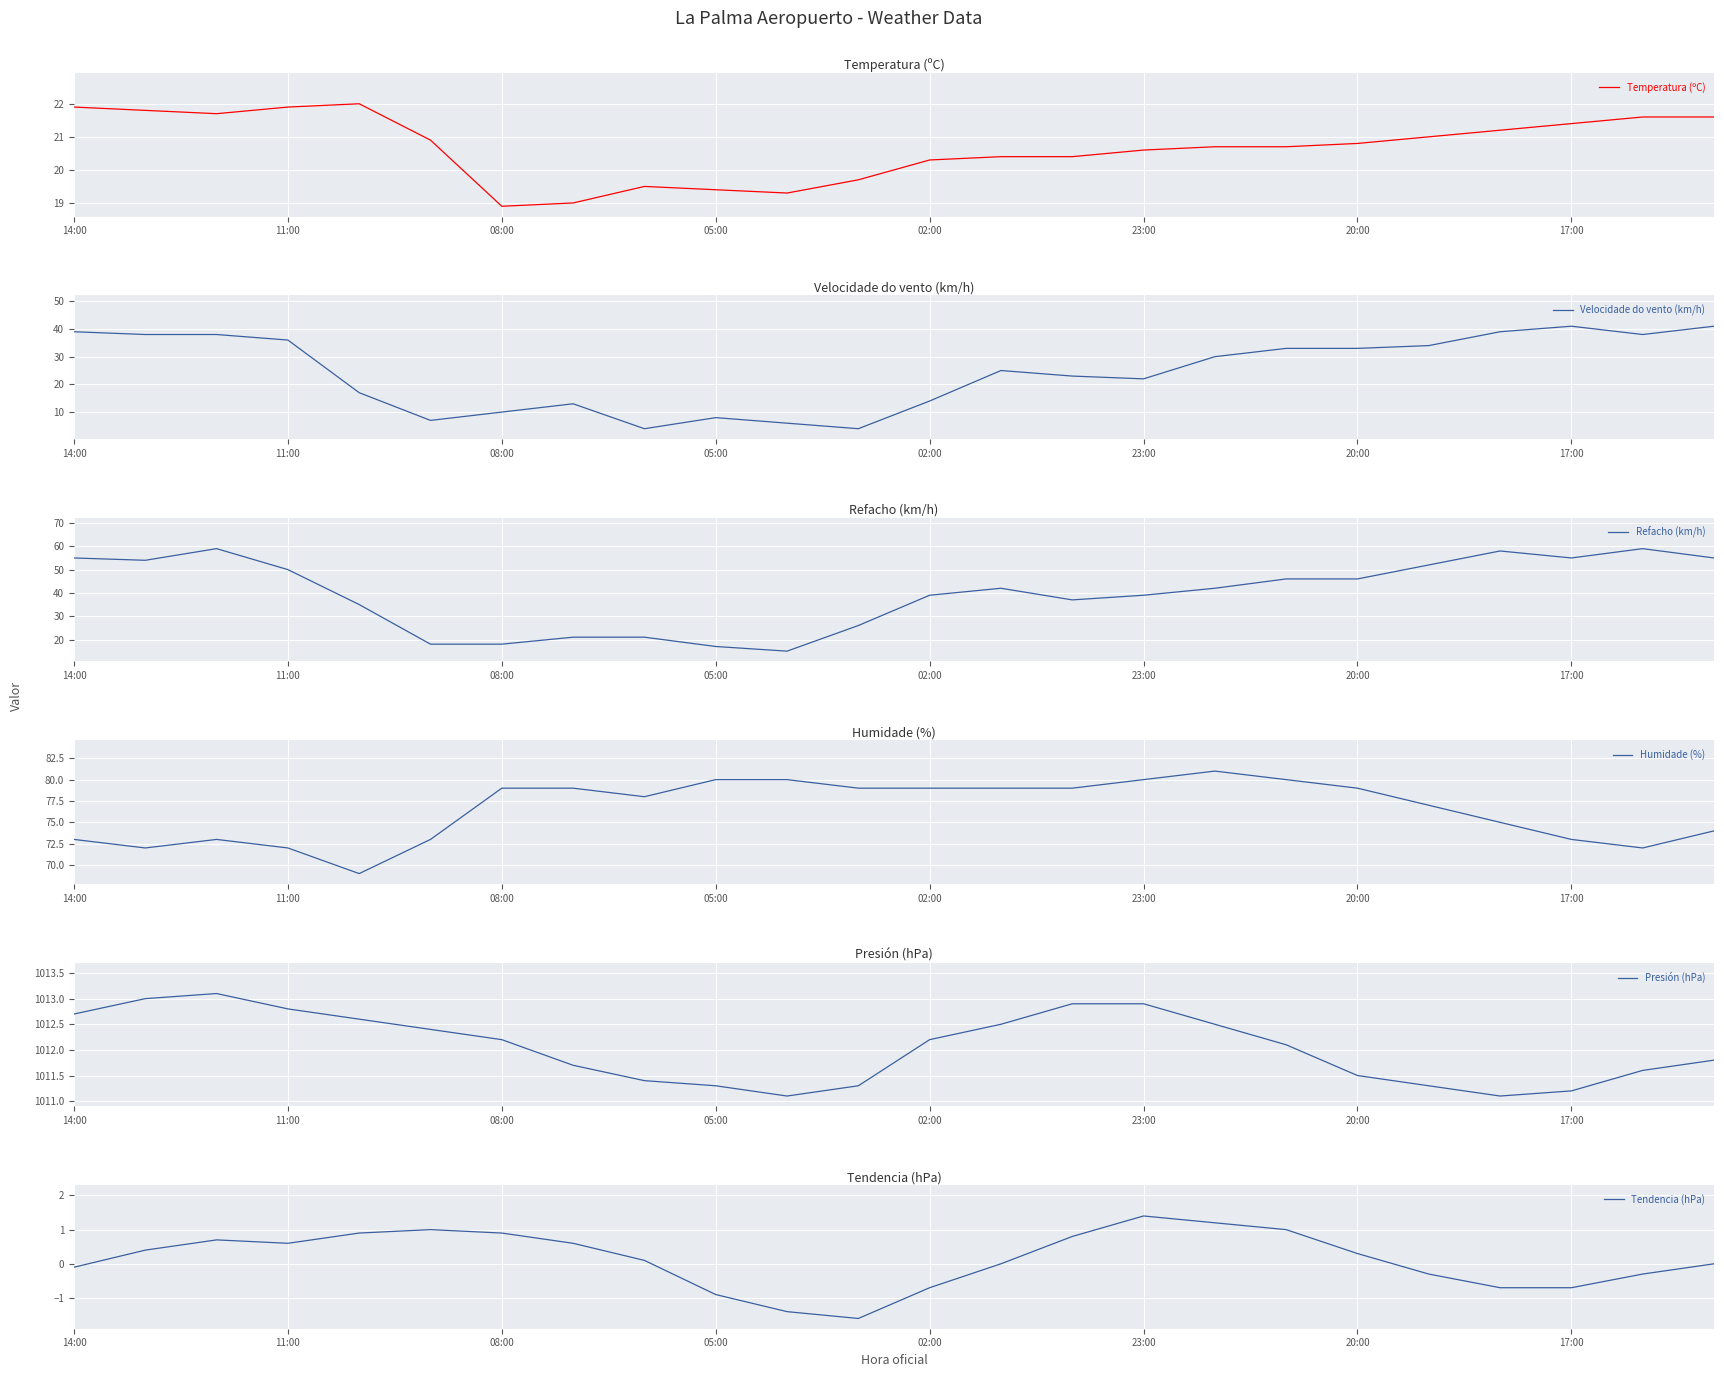

What is the value of the Temperatura (ºC) point at the 9th from the left?

19.5